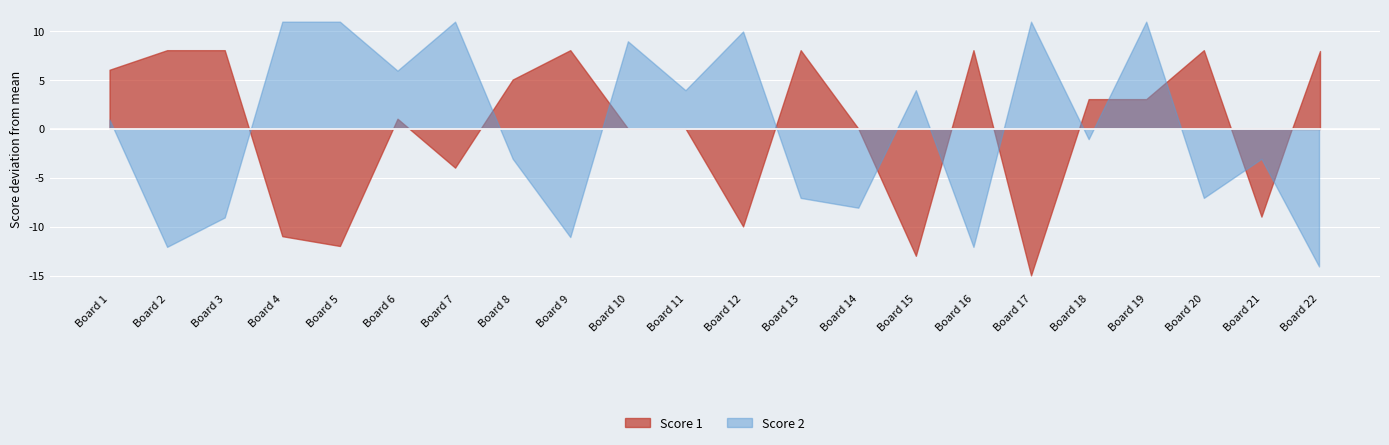

Which series has the largest total across all categories?

Score 1